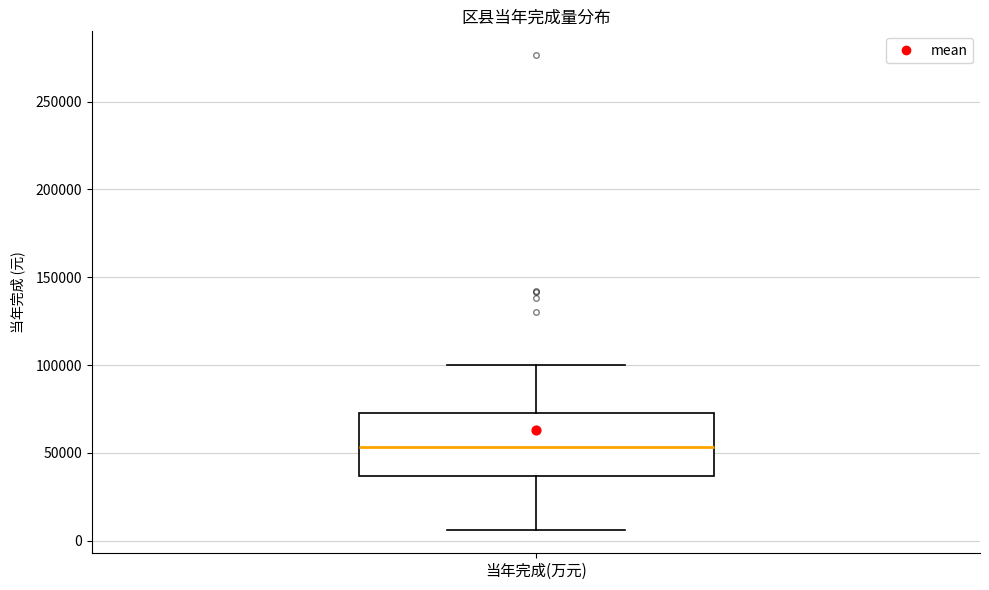

Read this box plot against the y-axis: the position of the median line, the range covered by the box, and the ends of both whiskers. The values are not printed on the chart, so give them approximately, as read against the axis.

median 55000, box 35000 to 75000, whiskers 5000 to 100000